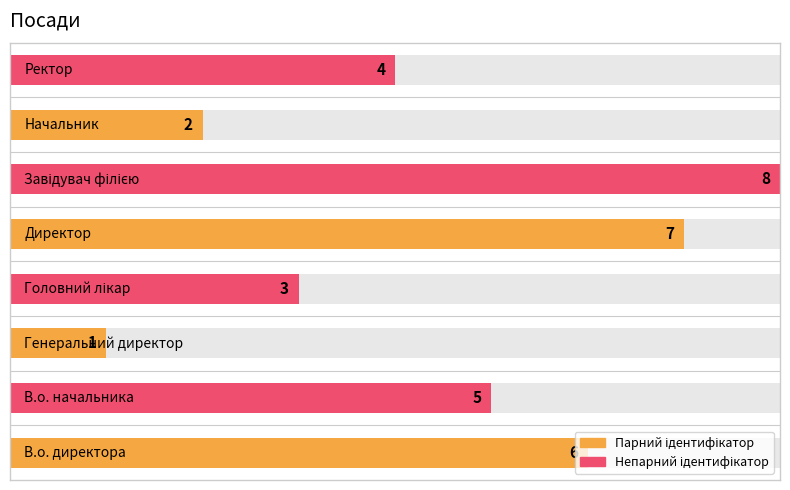

Rank the categories by value from lowest to highest.

Генеральний директор, Начальник, Головний лікар, Ректор, В.о. начальника, В.о. директора, Директор, Завідувач філією